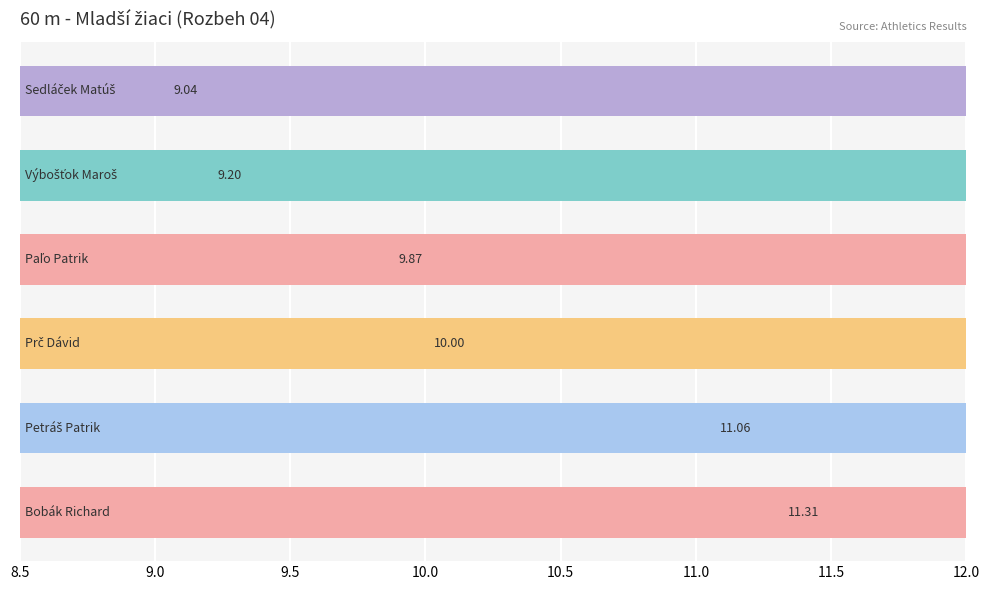

Reading left to right, what are all the values shown in this chart?

8.0=9.0	8.5=9.2	9.0=9.9	9.5=10.0	10.0=11.1	10.5=11.3